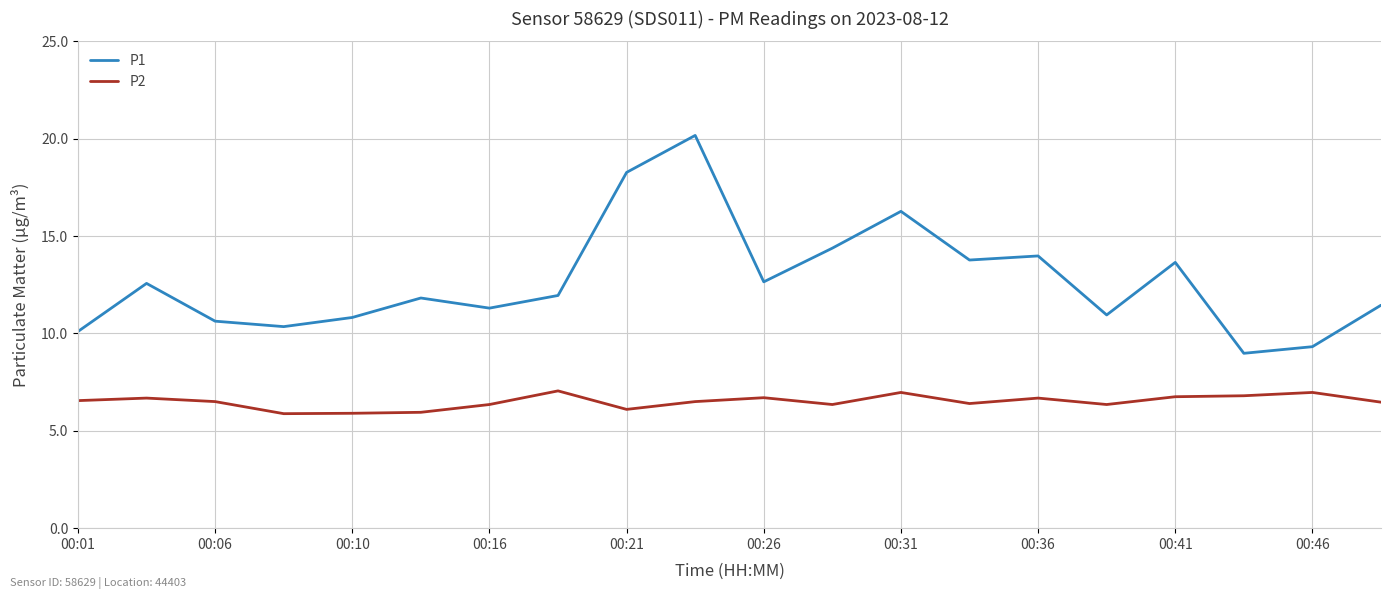

List the series in order of their peak value, highest first.

P1, P2